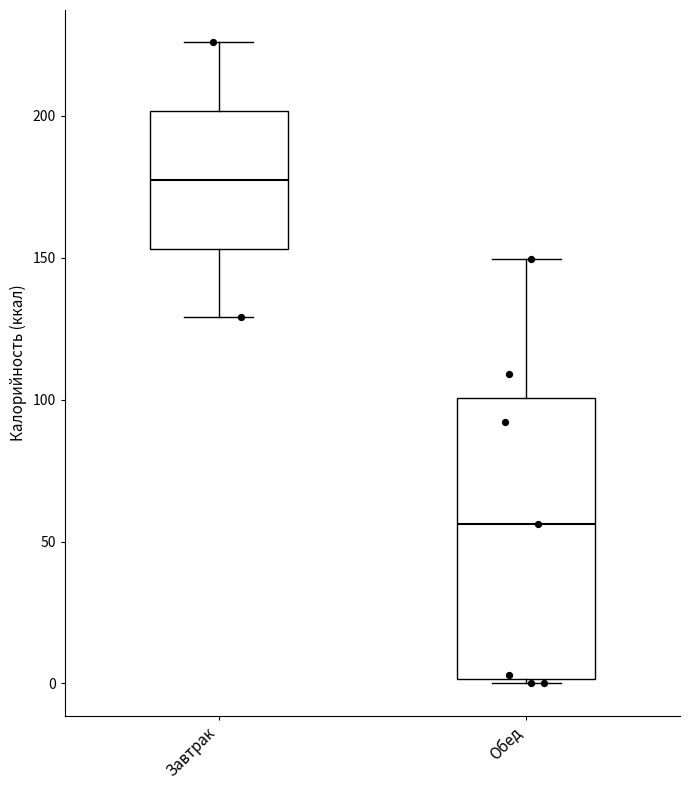

Which box has the highest median line?

Завтрак